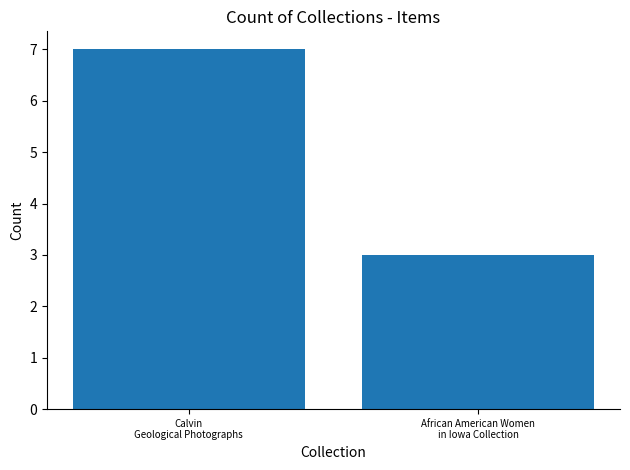

List the labels in order of value, smallest first.

African American Women
in Iowa Collection, Calvin
Geological Photographs